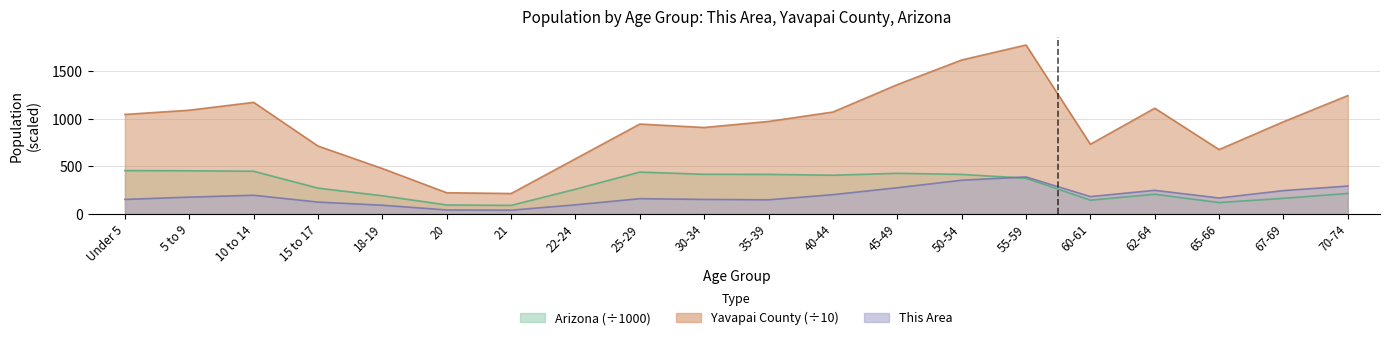

What is the lowest value of the Arizona series?

89.3